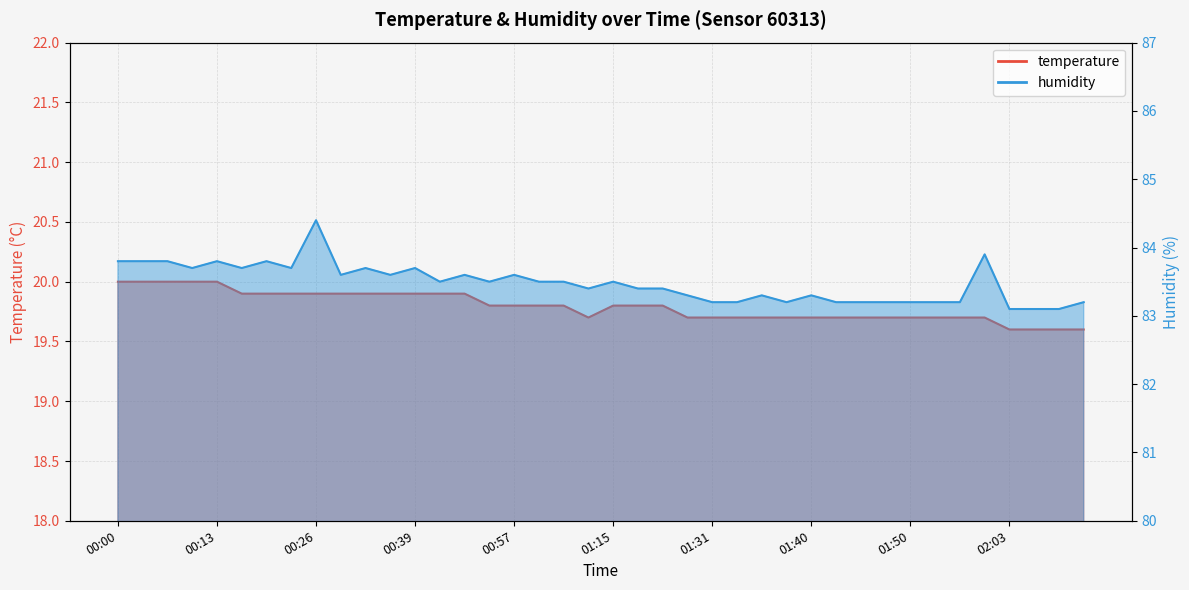

Rank the series at 02:03 from lowest to highest value.

temperature, humidity